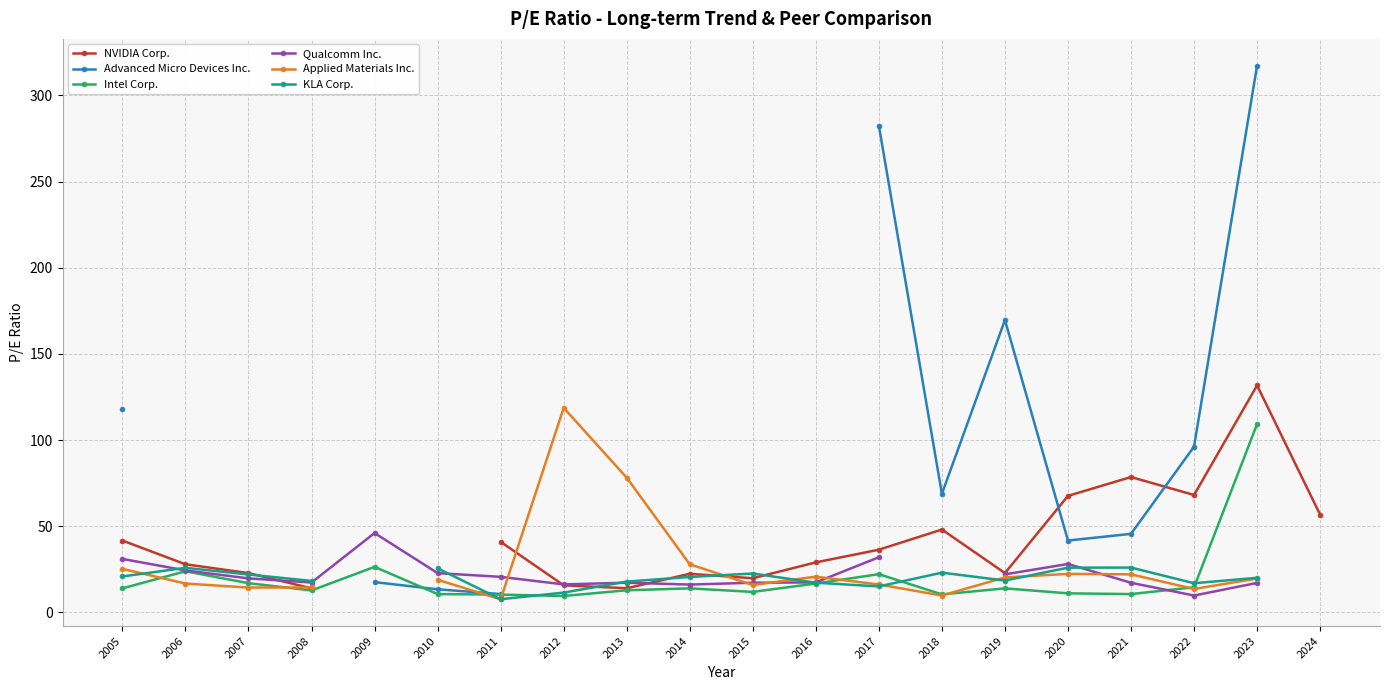

Which series has the widest spread of values?

Advanced Micro Devices Inc.